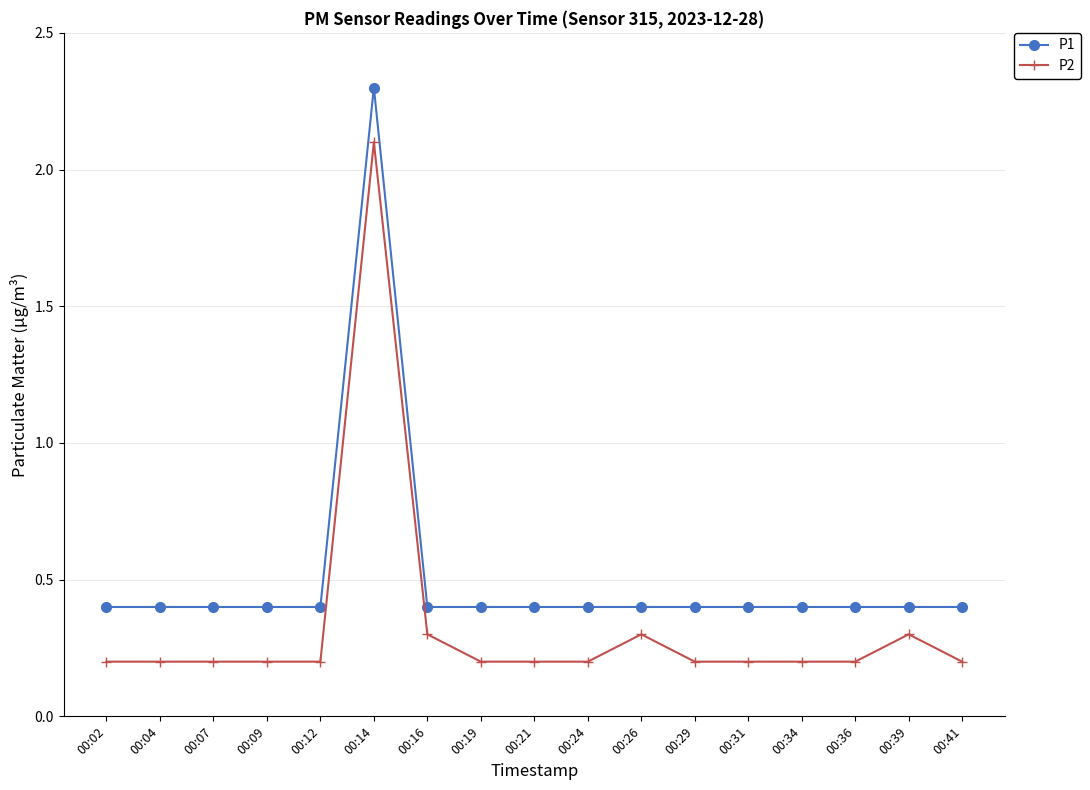

True or false: P2 has more than 2 interior local peaks.

True